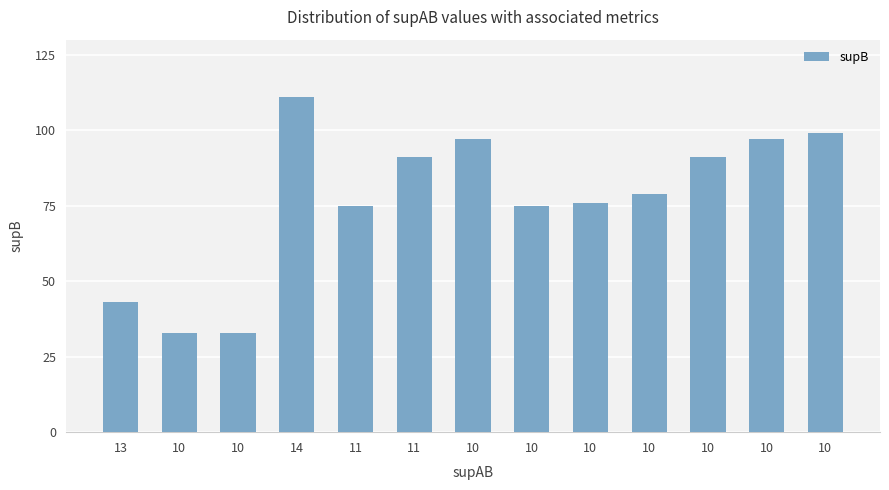

Count the number of categories in the chart.

13